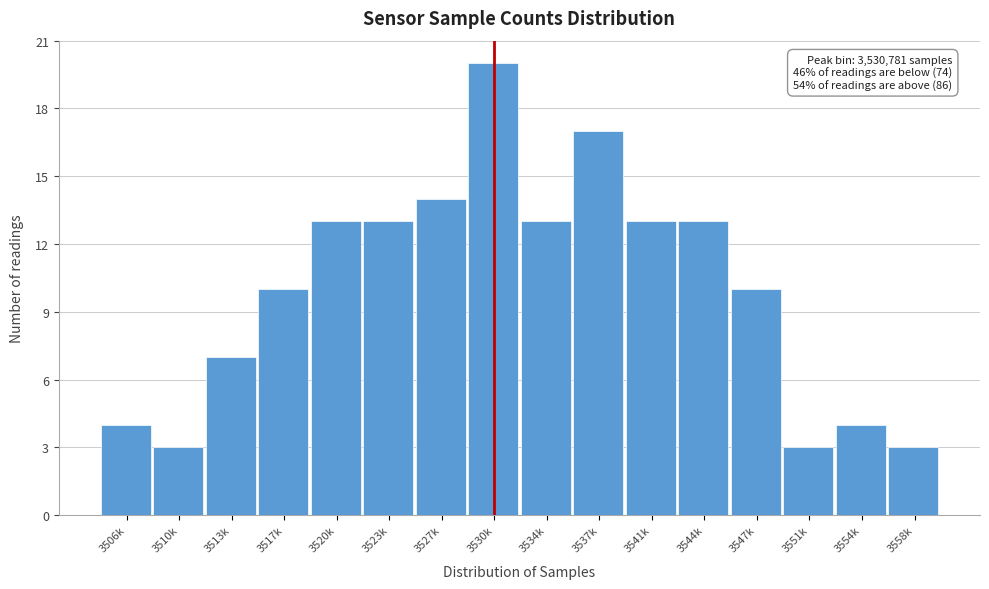

Reading right to left, transcribe all the data shown in this chart.

3558k=3	3554k=4	3551k=3	3547k=10	3544k=13	3541k=13	3537k=17	3534k=13	3530k=20	3527k=14	3523k=13	3520k=13	3517k=10	3513k=7	3510k=3	3506k=4